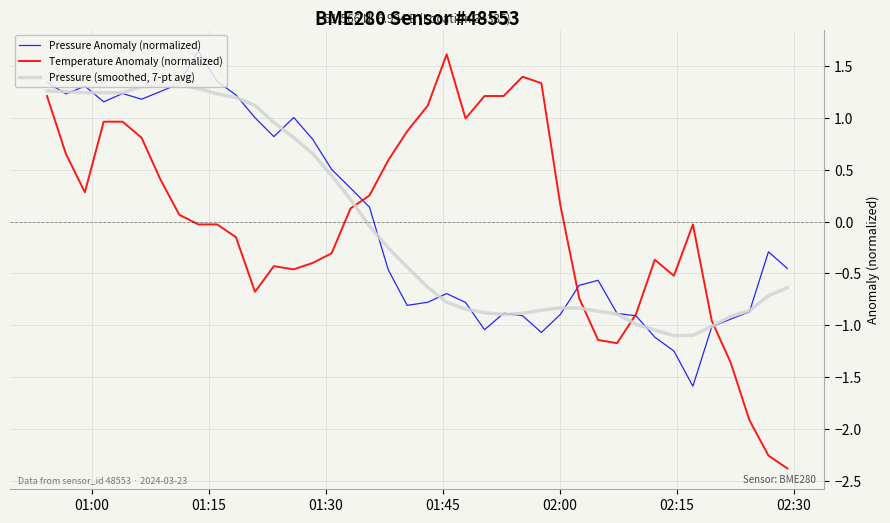

Rank the series by their maximum value, from lowest to highest.

Pressure (smoothed, 7-pt avg), Temperature Anomaly (normalized), Pressure Anomaly (normalized)